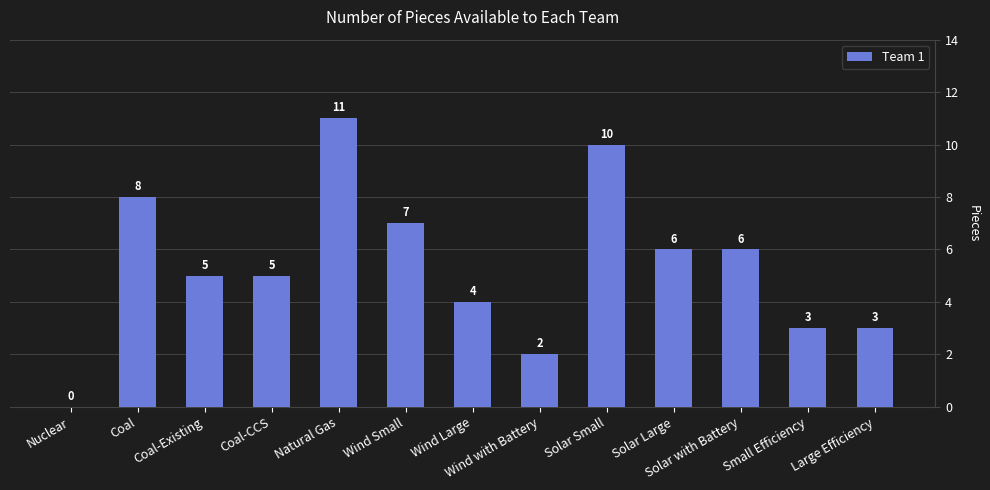

True or false: the data shows 7 at Coal-Existing.

False